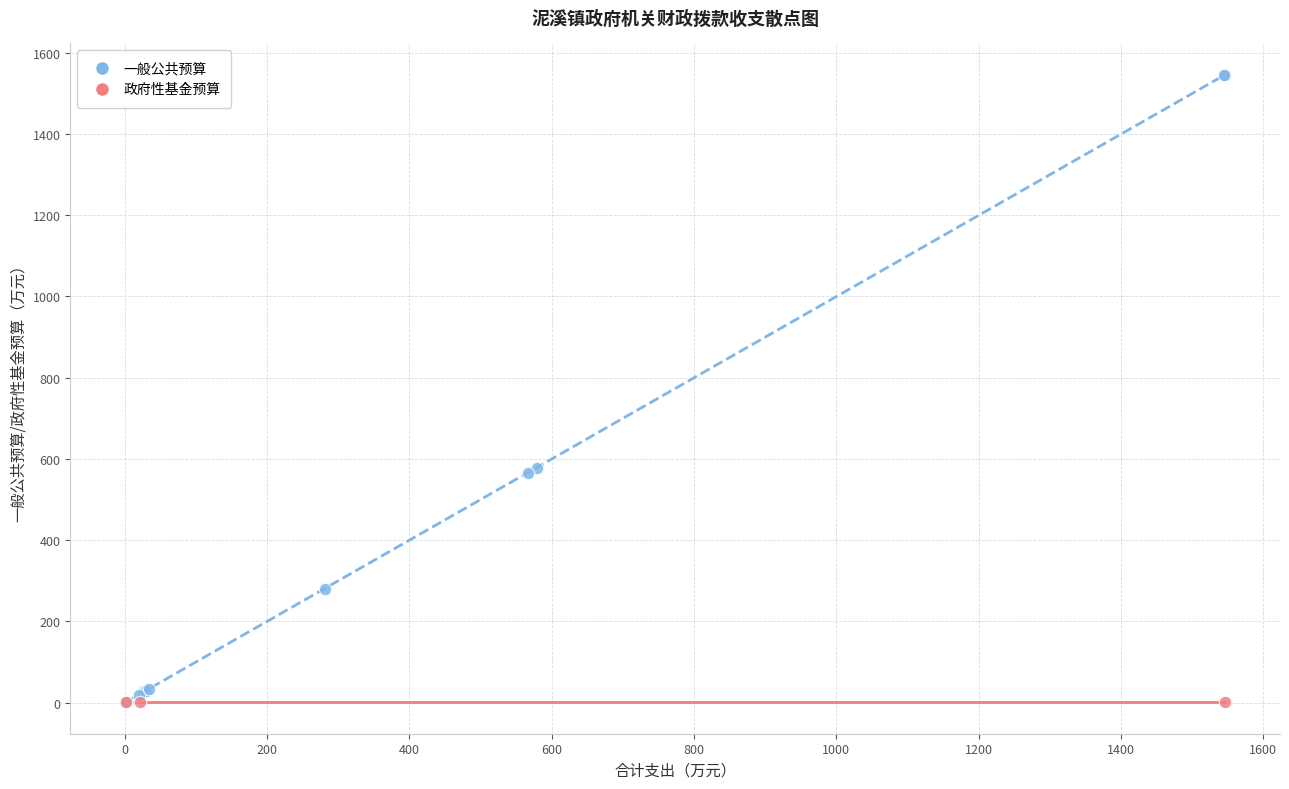

Which series contains the highest Y value?

一般公共预算